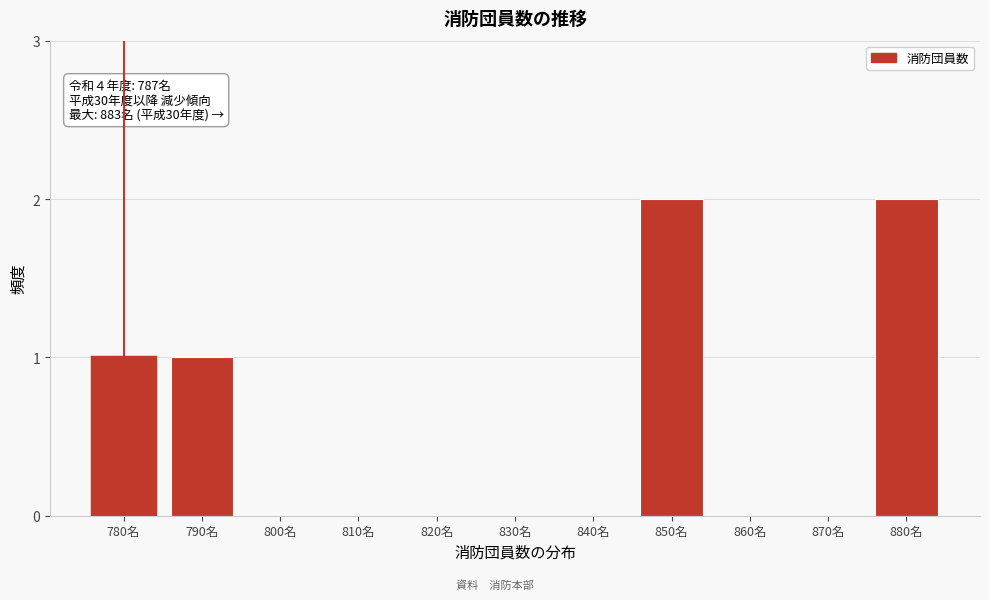

Reading right to left, what are all the values shown in this chart?

880名=2	870名=0	860名=0	850名=2	840名=0	830名=0	820名=0	810名=0	800名=0	790名=1	780名=1